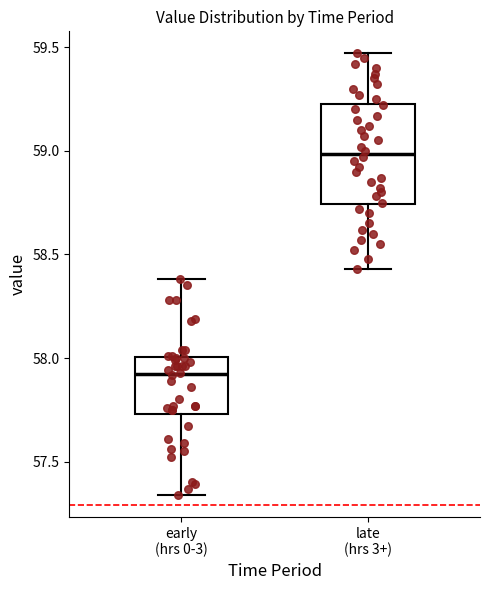

Reading left to right, transcribe this box plot: for each box, give where its median line is, the range the box spans, and where its two whiskers end, as read against the y-axis. The values are not printed on the chart, so give them approximately, as read against the axis.

early (hrs 0-3): median 57.95, box 57.75 to 58.00, whiskers 57.35 to 58.40
late (hrs 3+): median 59.00, box 58.75 to 59.25, whiskers 58.45 to 59.45